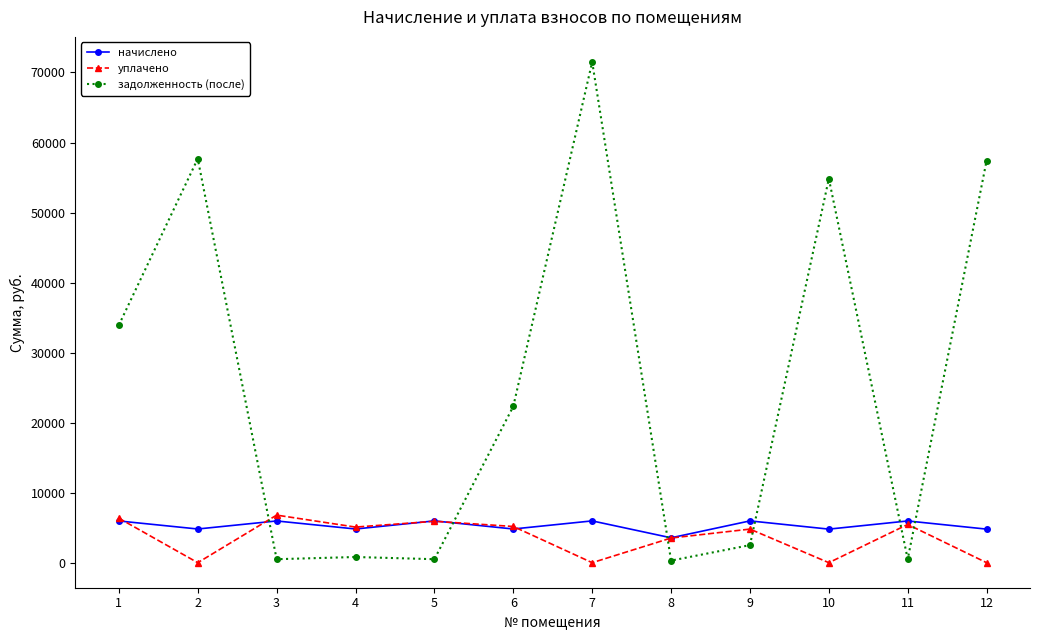

Between which two adjacent categories do уплачено and задолженность (после) first intersect?

2 and 3